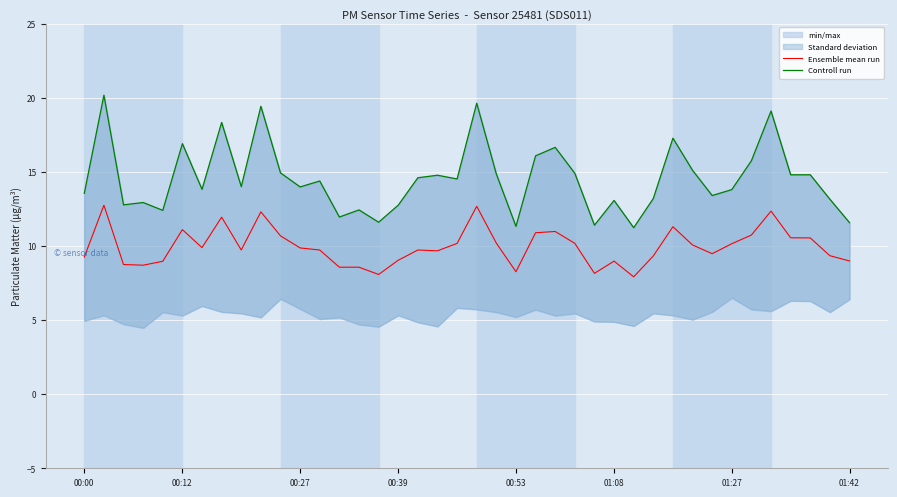

Rank the series at 25 from highest to lowest value.

Controll run, Ensemble mean run